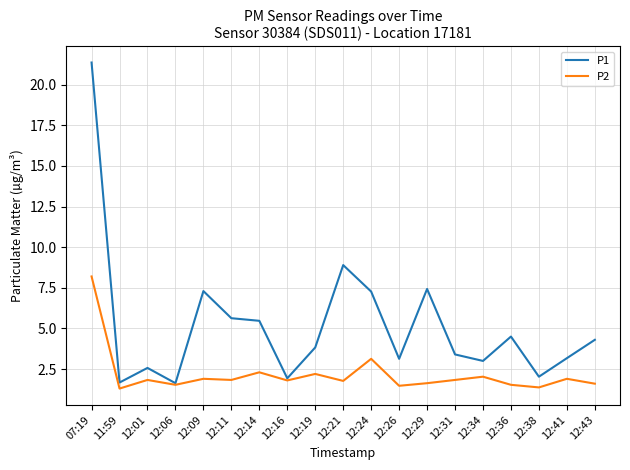

What position from the right is 12:16?

12